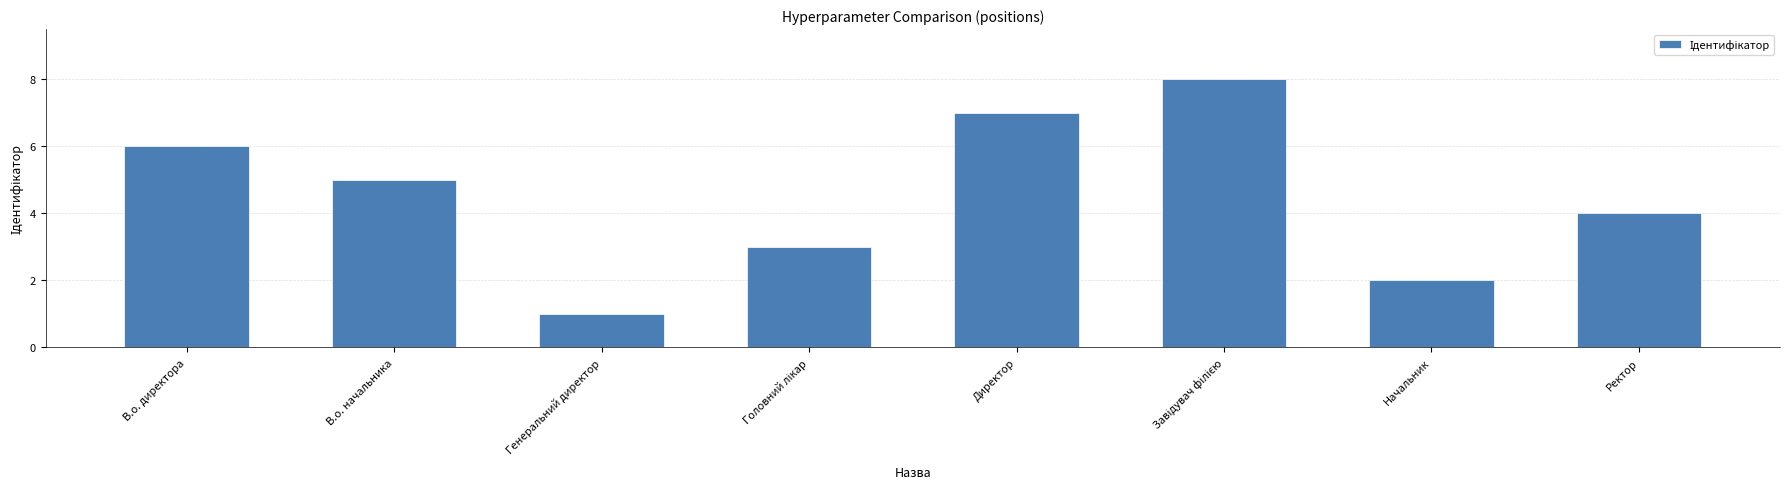

What is the change in value from Начальник to Ректор?

+2